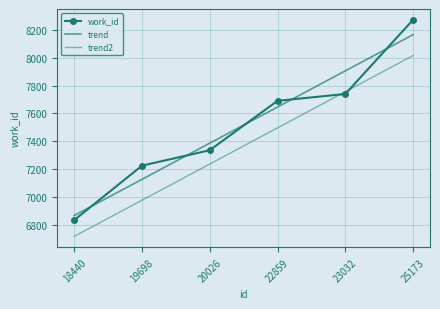

True or false: work_id has more than 2 points higher than both neighbors.

False